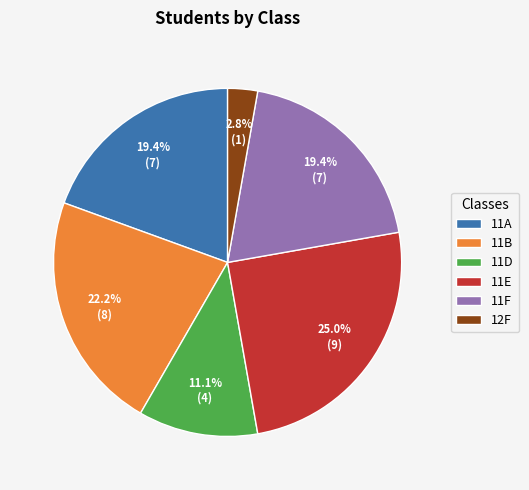

What is the smallest slice in the pie chart?

12F